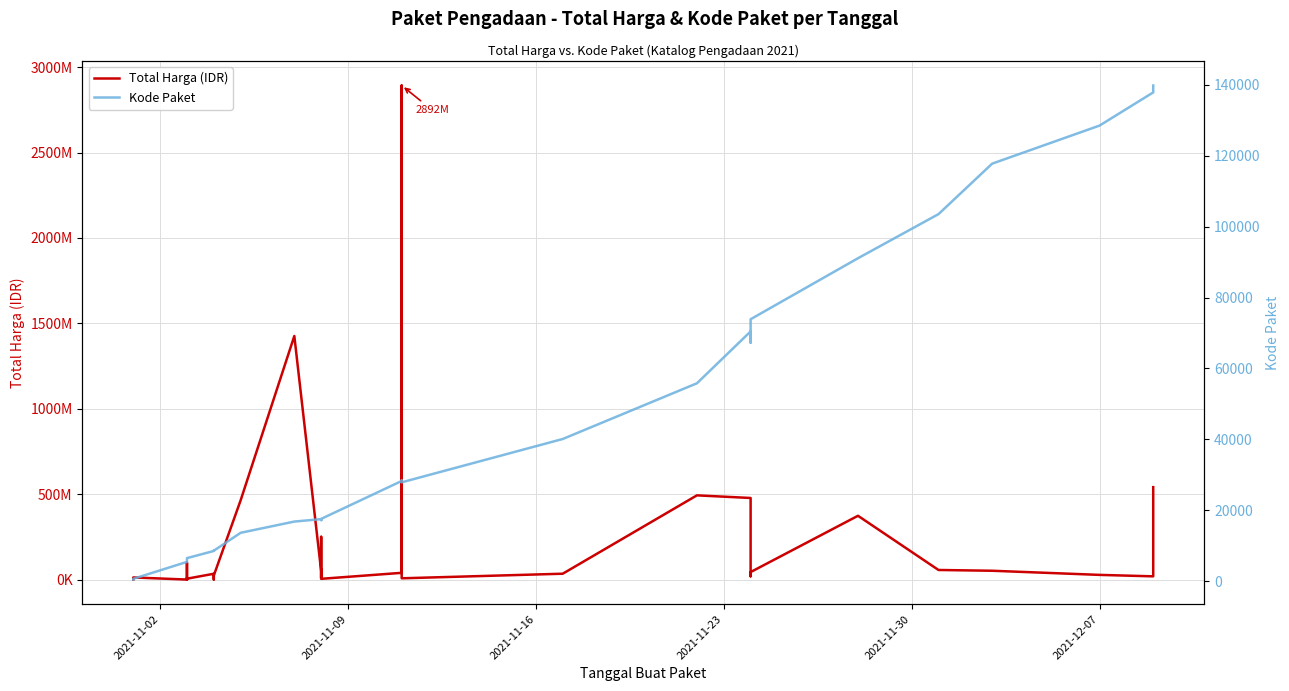

True or false: Kode Paket and Total Harga (IDR) intersect in this chart.

False